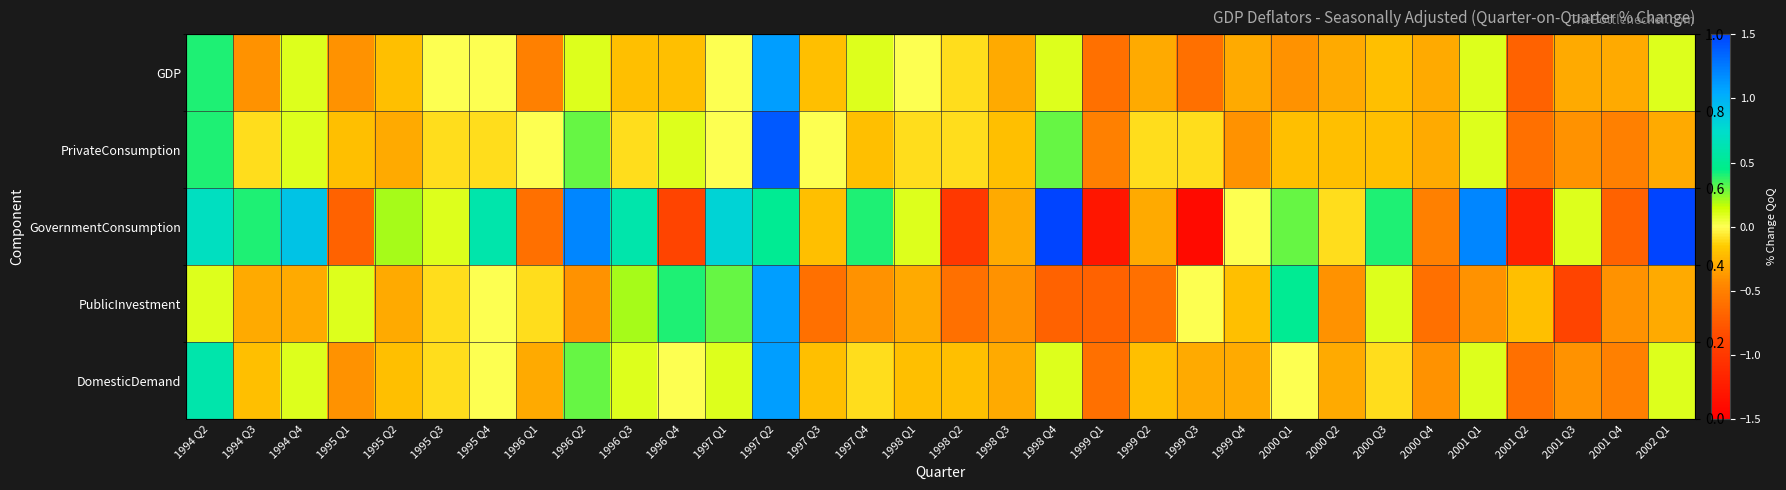

How many values in DomesticDemand are below zero?

20